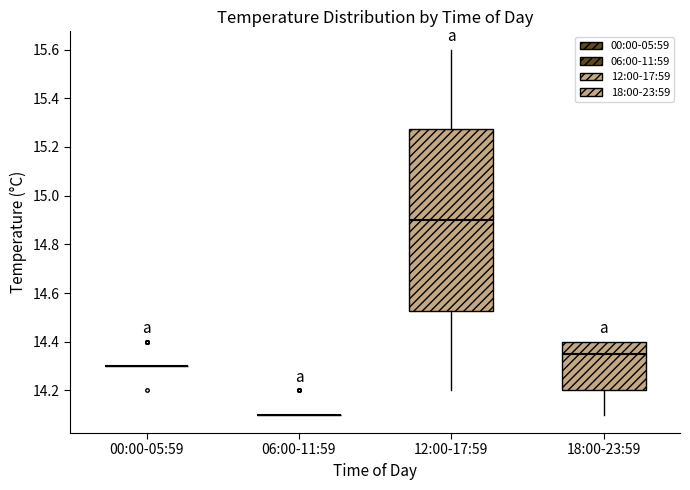

Which box is the tallest, from its lower edge to its upper edge?

12:00-17:59